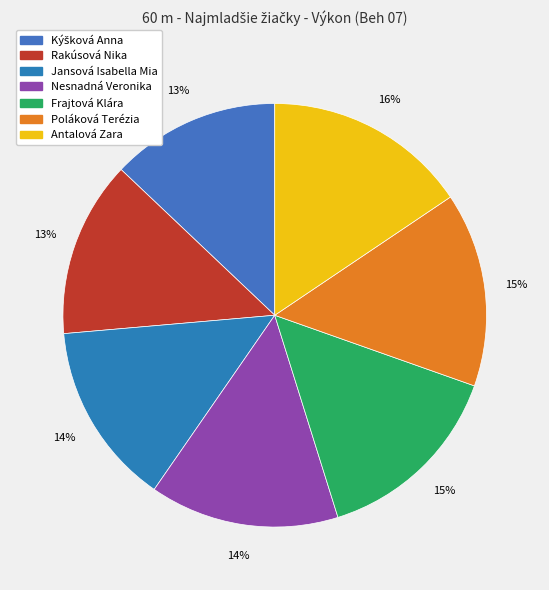

Which slice is the largest?

Antalová Zara